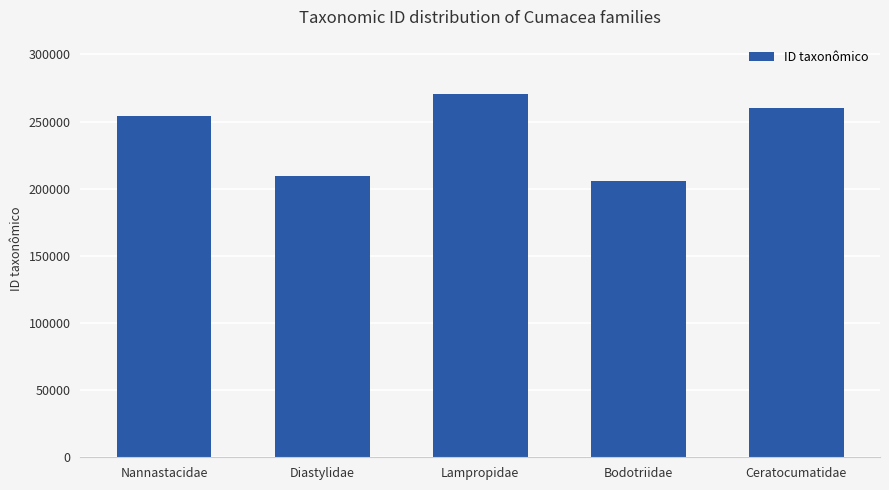

What is the maximum value shown in the chart?

270467